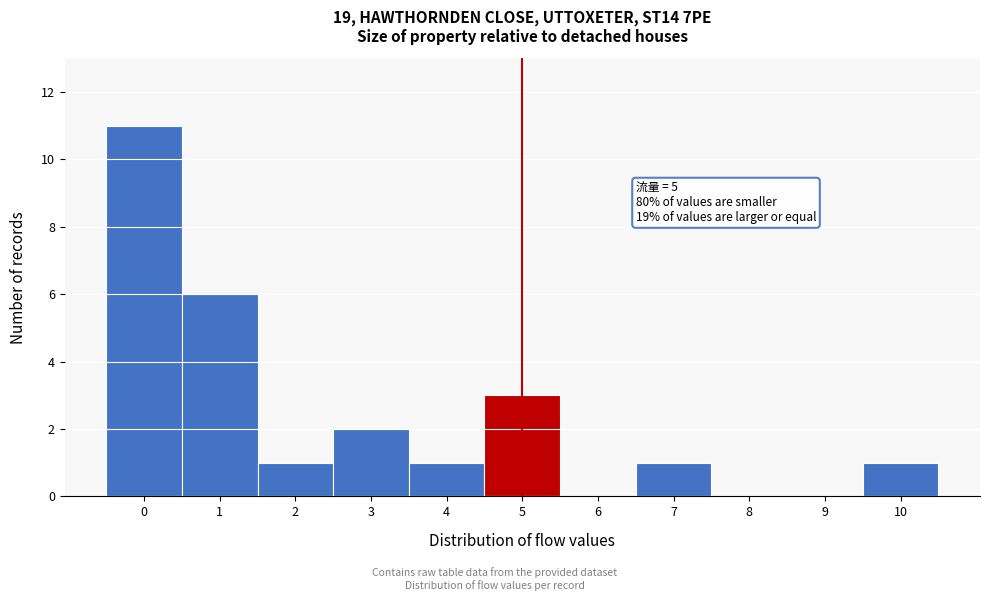

Reading left to right, list all the values displayed in this chart.

0=11	1=6	2=1	3=2	4=1	5=3	6=0	7=1	8=0	9=0	10=1